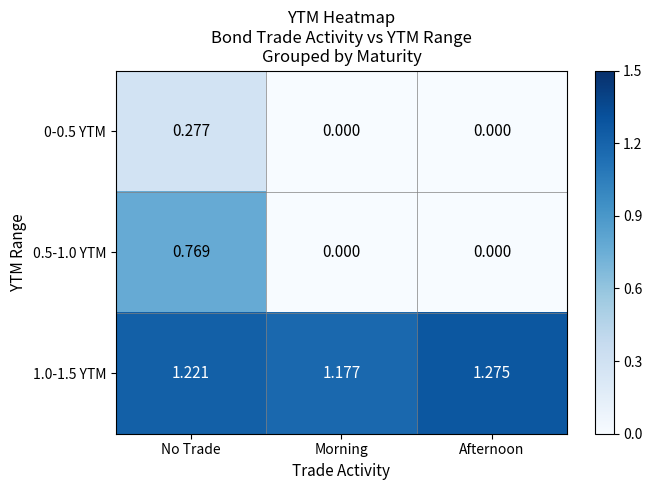

Rank the categories by 1.0-1.5 YTM value from lowest to highest.

Morning, No Trade, Afternoon